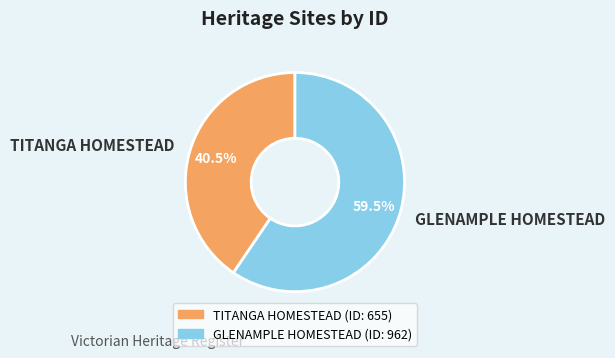

Does TITANGA HOMESTEAD account for over 50% of the chart?

No